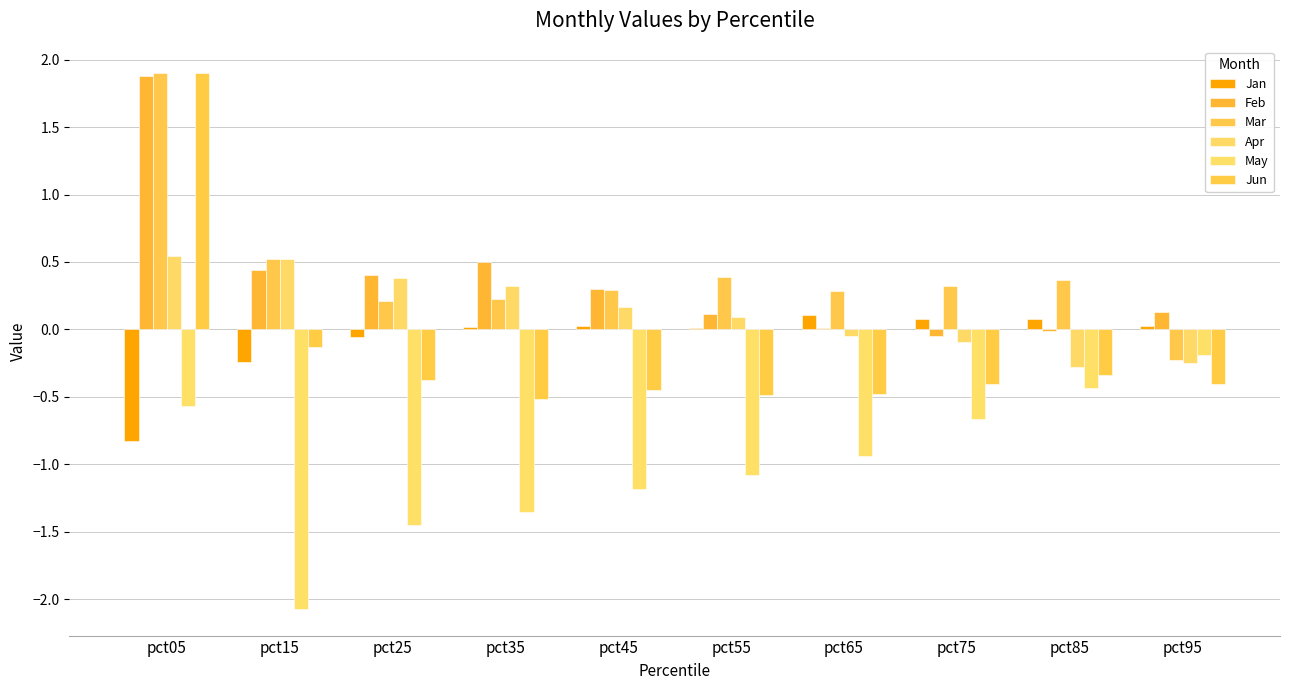

What is the difference between the maximum and minimum values in the Mar series?

2.1